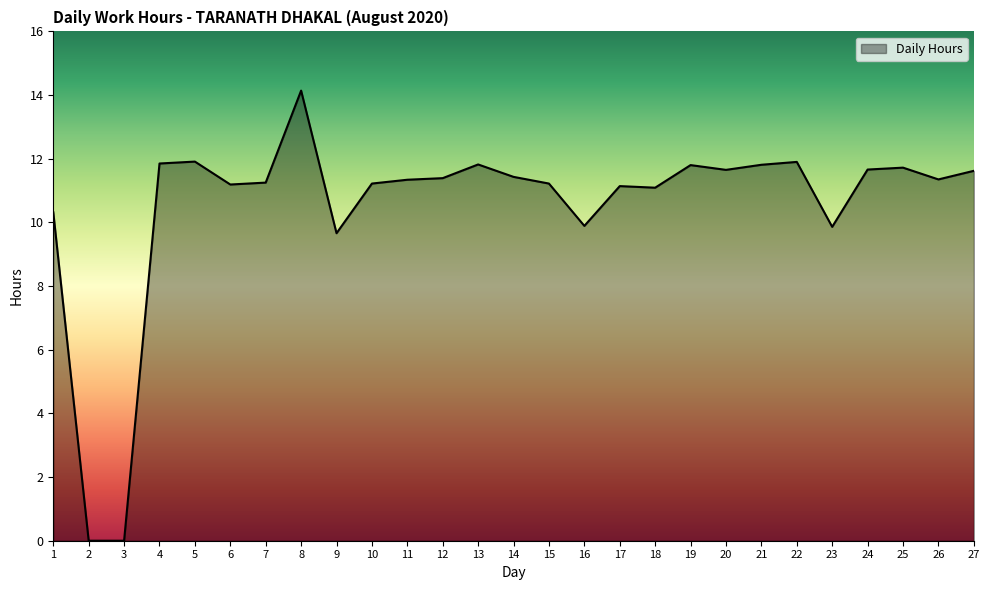

What is the greatest value displayed?

14.1